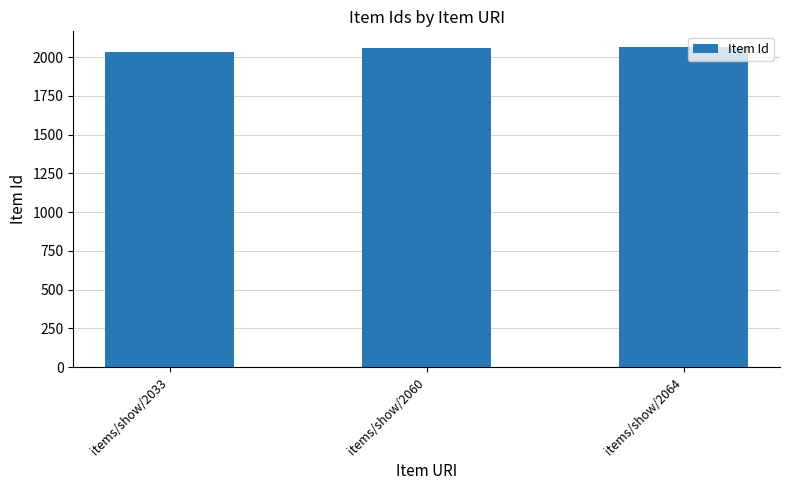

What is the sum of all values?

6157